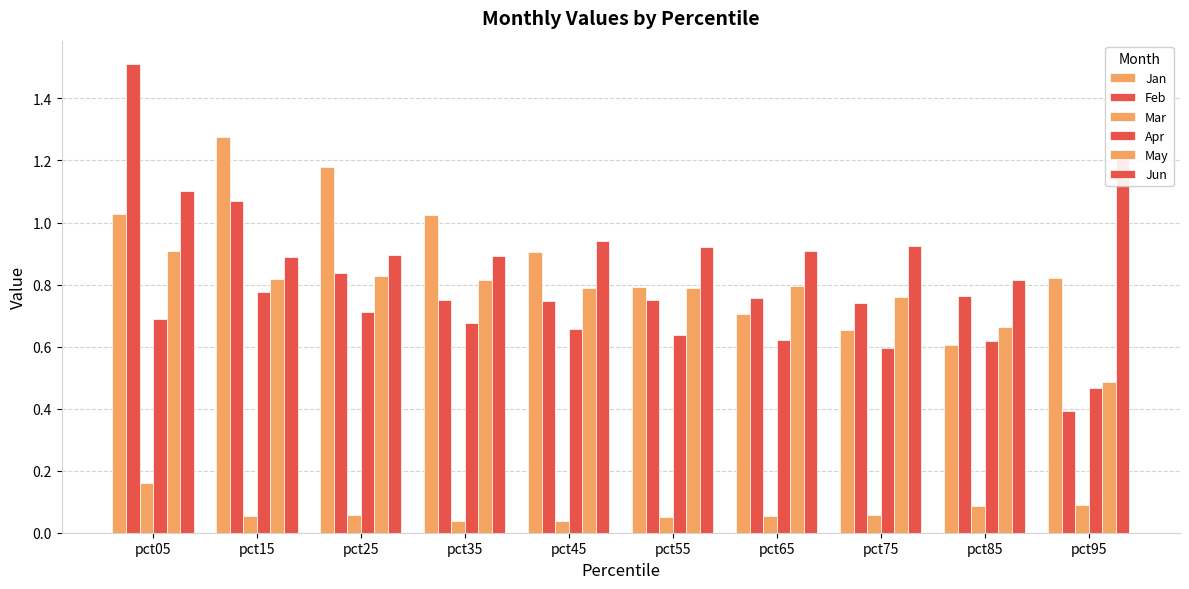

At which category is the sum across all series the highest?

pct05